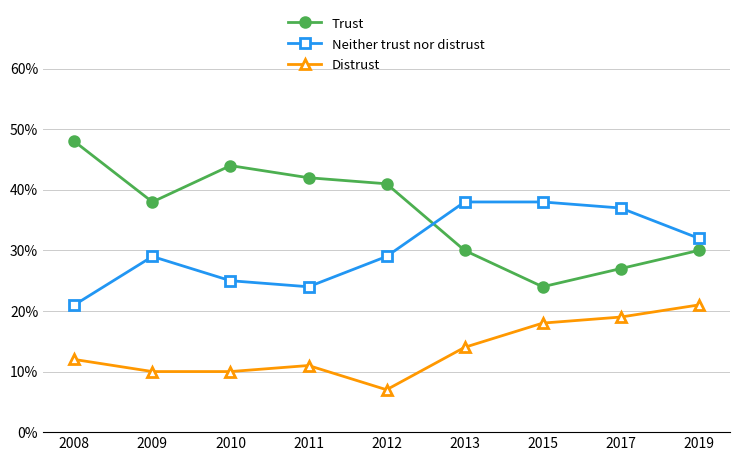

Rank the series at 2015 from lowest to highest value.

Distrust, Trust, Neither trust nor distrust